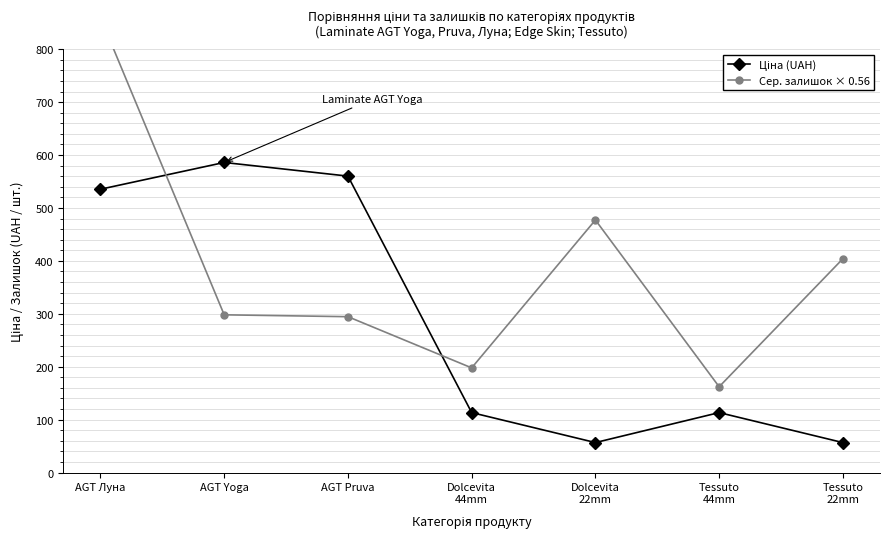

The value of Ціна (UAH) at AGT Yoga is 907.2. True or false?

False